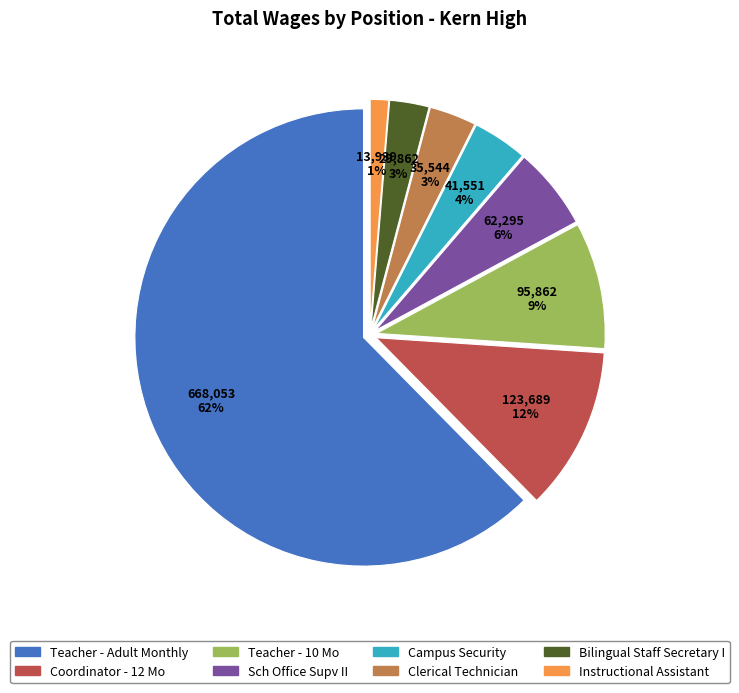

How many segments does this pie chart have?

8